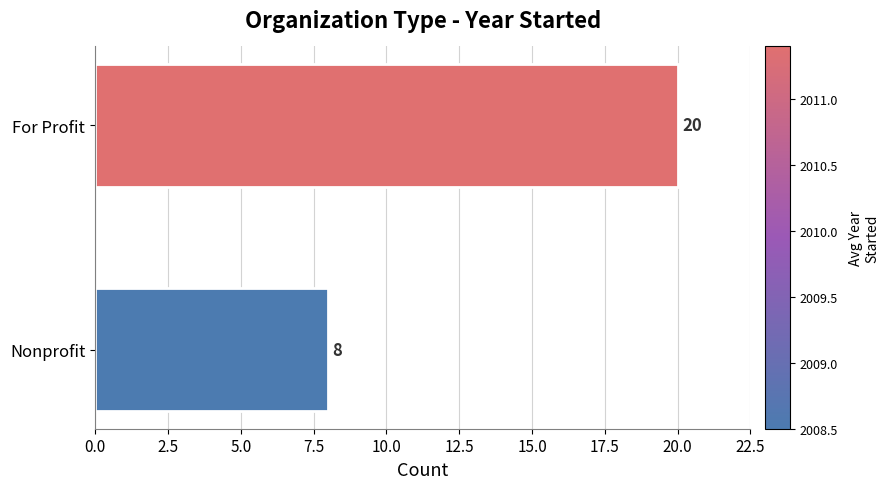

True or false: the data shows 14 at Nonprofit.

False